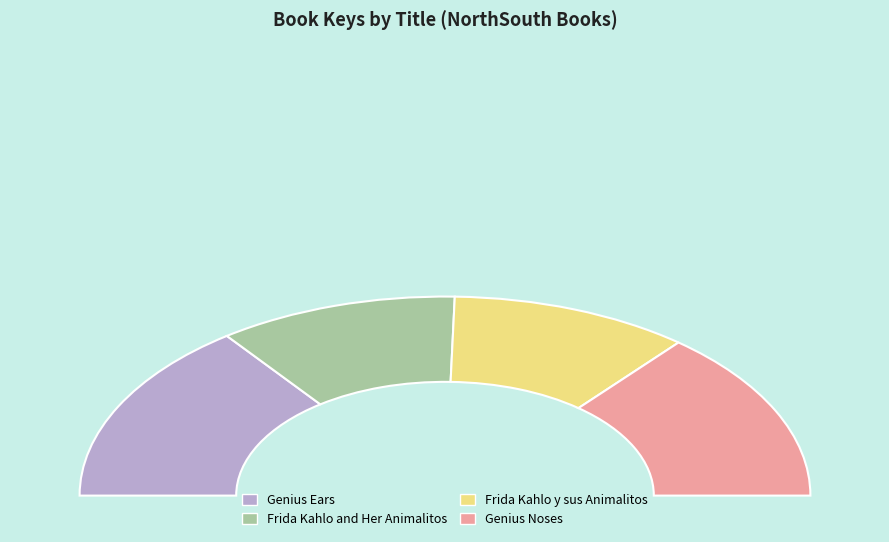

Is it true that Genius Noses is 28% of the pie?

True